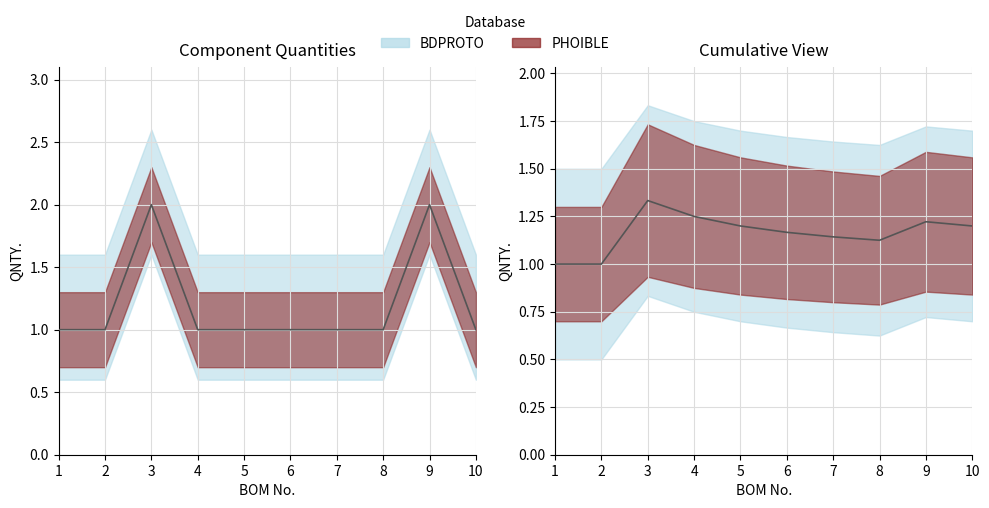

What is the approximate value at 4?

1